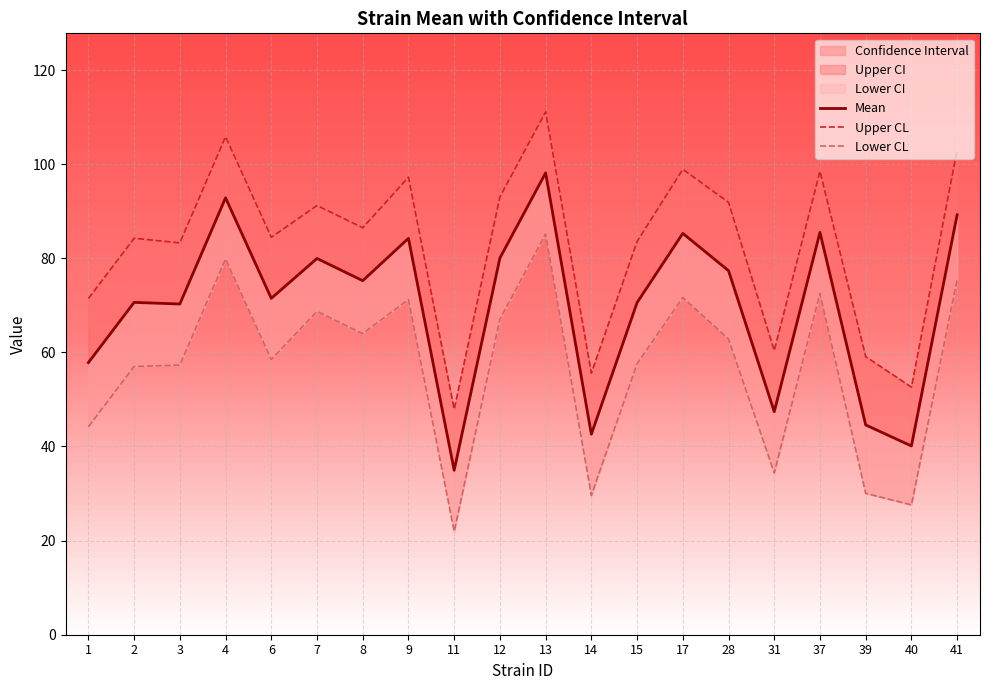

Reading left to right, extract all data points from this chart.

Mean: 1=57.8	2=70.6	3=70.3	4=92.8	6=71.5	7=80.0	8=75.2	9=84.2	11=34.9	12=80.0	13=98.1	14=42.6	15=70.6	17=85.3	28=77.4	31=47.4	37=85.5	39=44.6	40=40.1	41=89.2
Upper CL: 1=71.4	2=84.2	3=83.3	4=105.8	6=84.5	7=91.2	8=86.5	9=97.2	11=47.9	12=93.0	13=111.1	14=55.6	15=83.6	17=98.9	28=91.9	31=60.4	37=98.5	39=59.1	40=52.6	41=103.0
Lower CL: 1=44.2	2=57.0	3=57.3	4=79.9	6=58.5	7=68.7	8=64.0	9=71.2	11=22.0	12=67.1	13=85.2	14=29.6	15=57.6	17=71.7	28=62.8	31=34.4	37=72.5	39=30.1	40=27.6	41=75.5